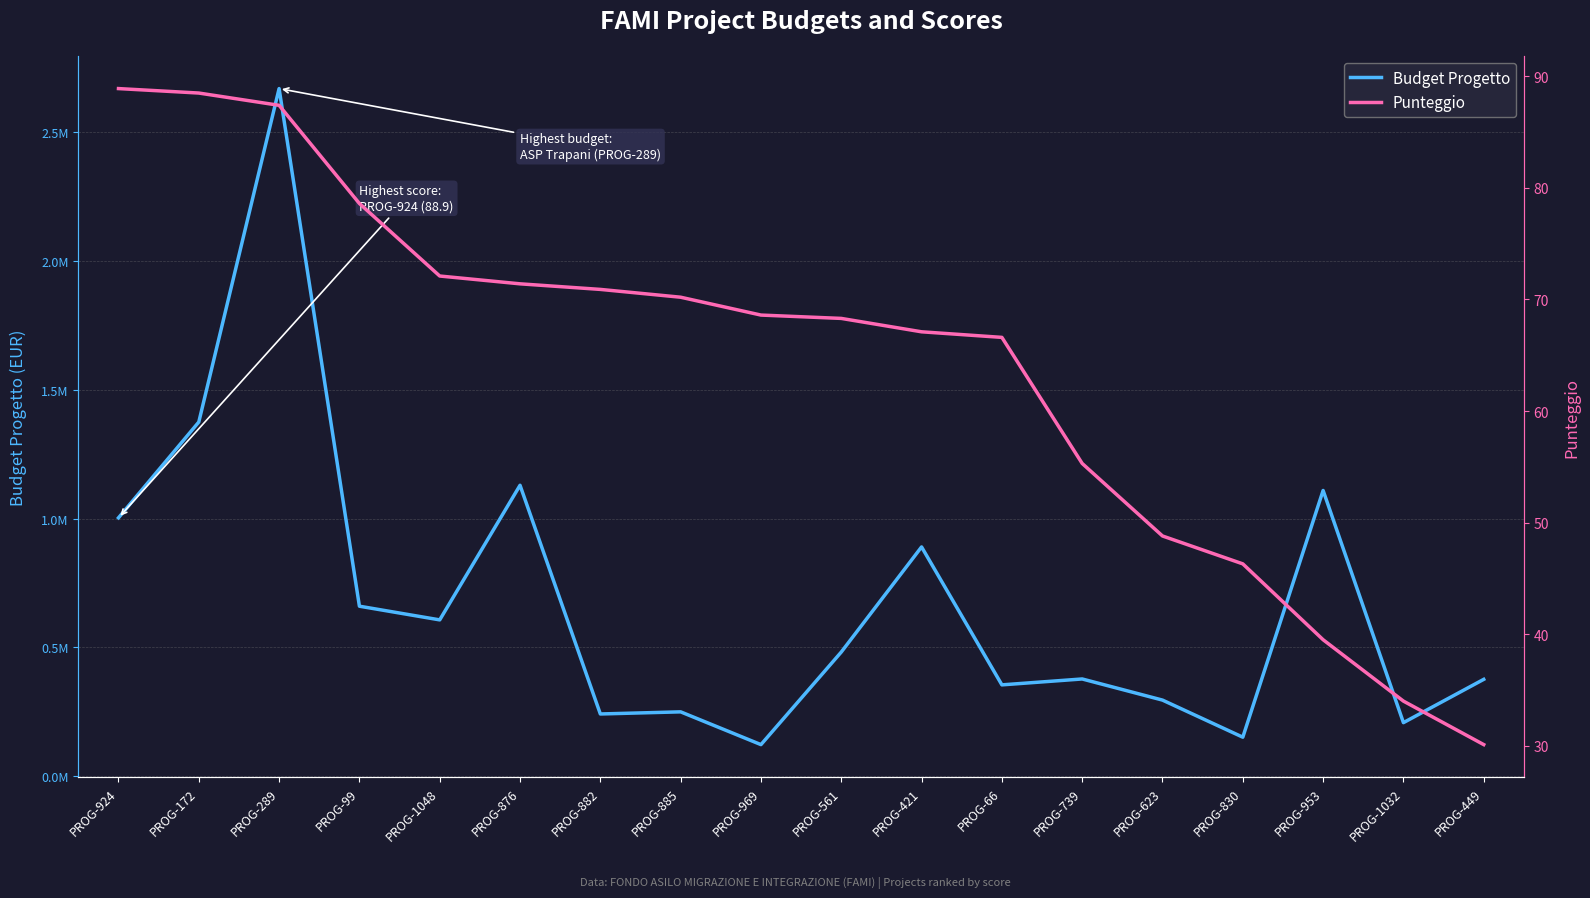

How many series are shown in this chart?

2